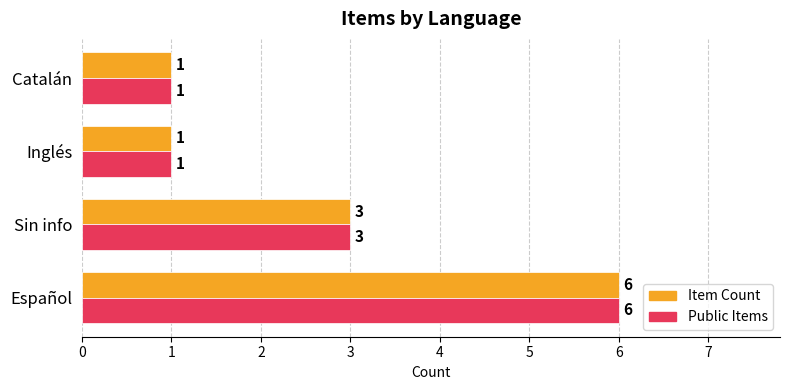

What is the approximate value of Public Items at Sin info?

3